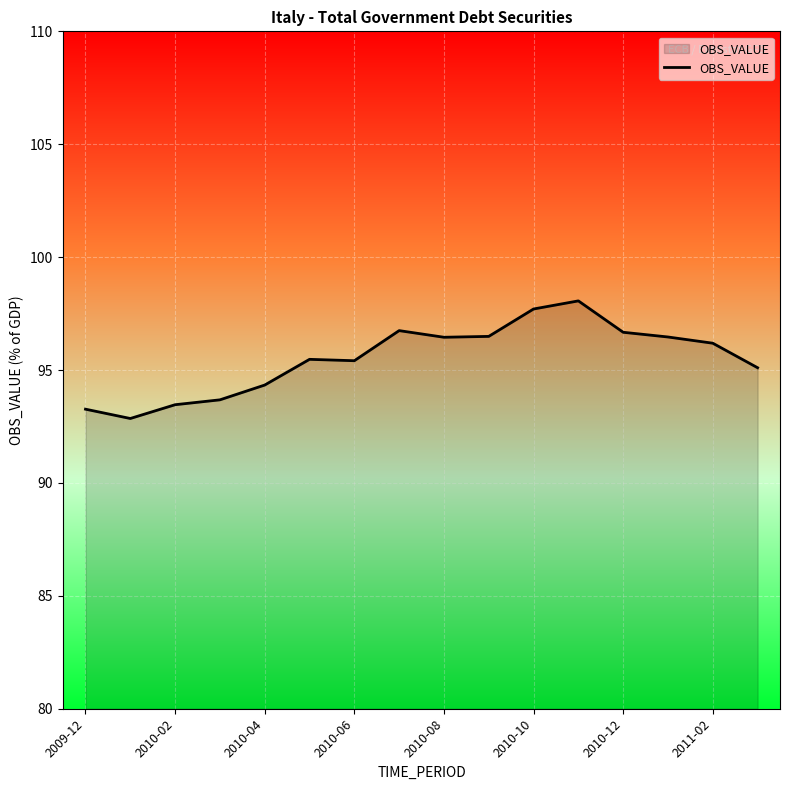

What is the difference between the maximum and minimum values?

5.2